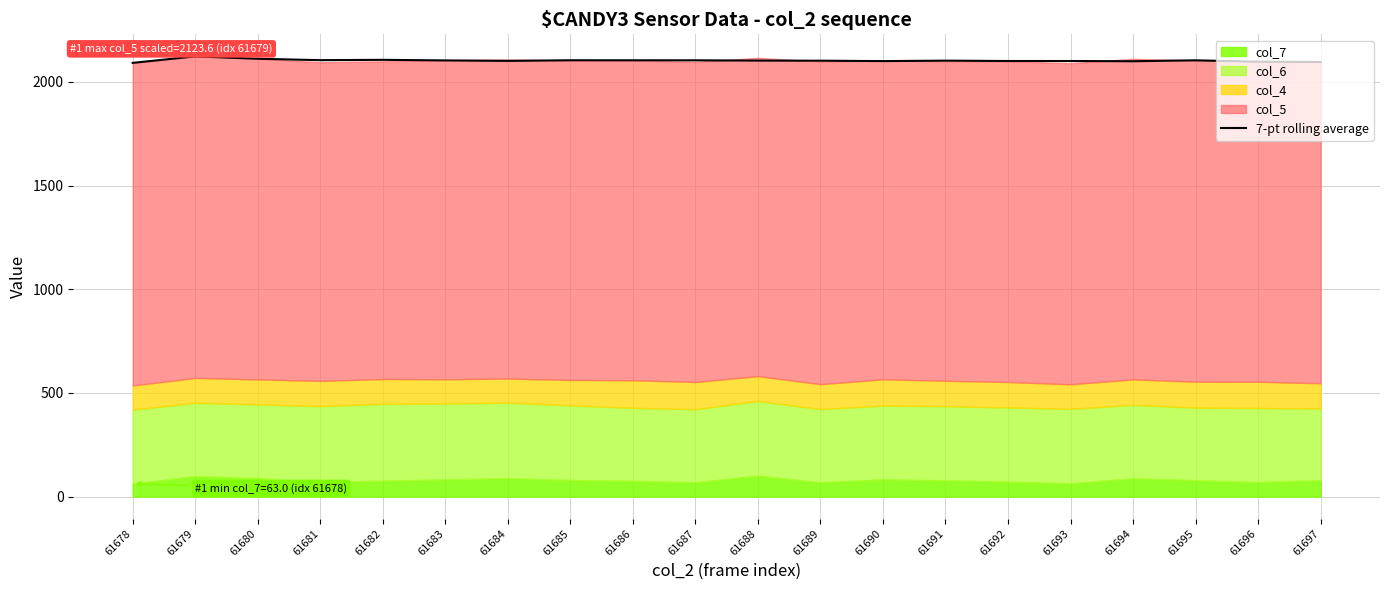

Rank the categories by value from lowest to highest.

61678, 61697, 61696, 61694, 61690, 61693, 61692, 61684, 61689, 61691, 61688, 61683, 61687, 61695, 61686, 61685, 61681, 61682, 61680, 61679